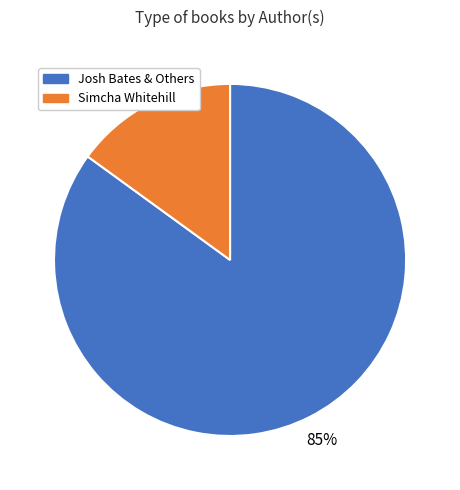

To the nearest percent, what is the average slice percentage?

50%